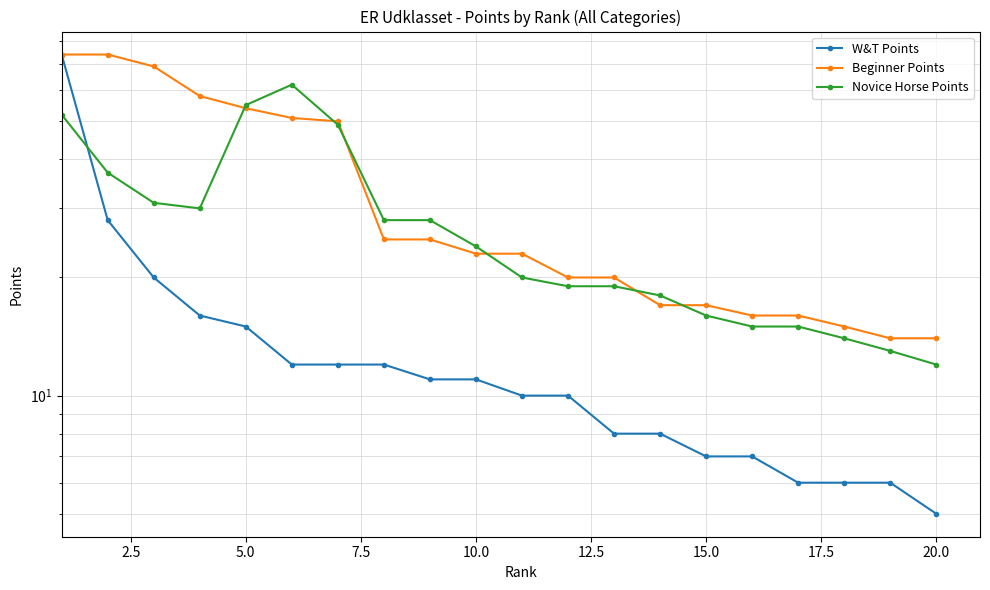

Is the value of Beginner Points at 19 greater than the value of W&T Points at 20.0?

Yes